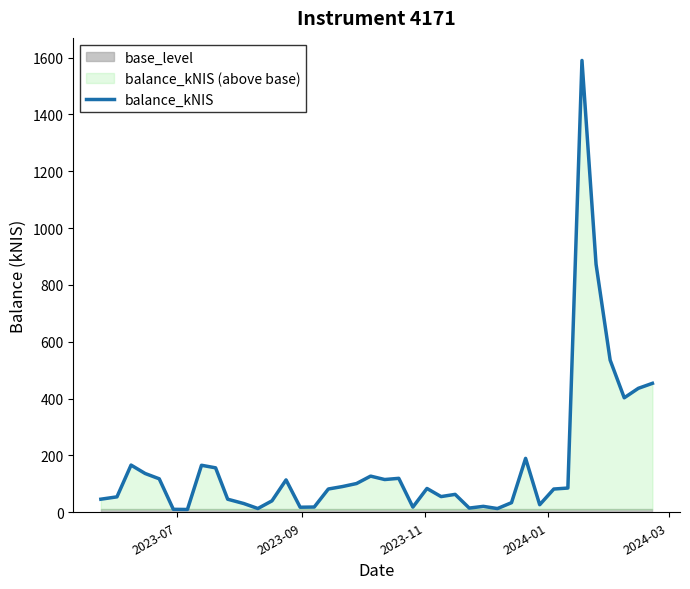

How many lines are shown in the chart?

1